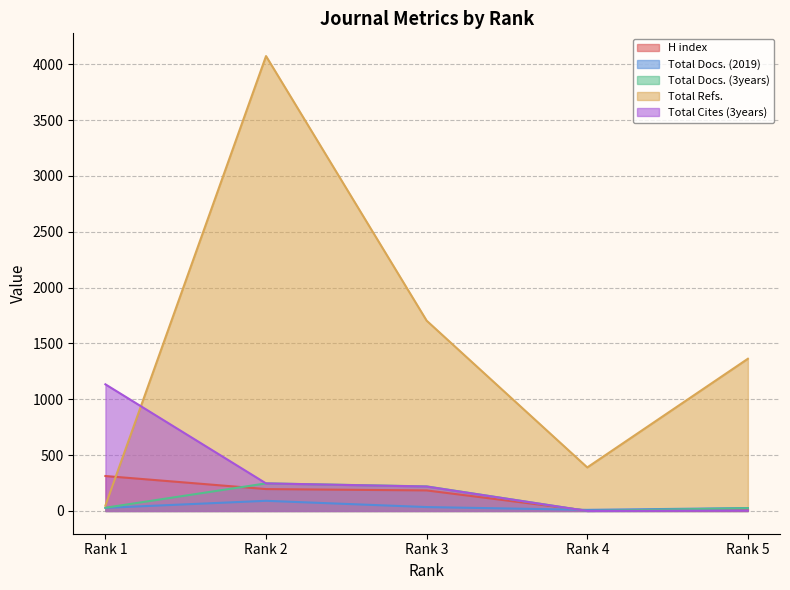

List the labels in order of H index value, largest first.

Rank 1, Rank 2, Rank 3, Rank 5, Rank 4